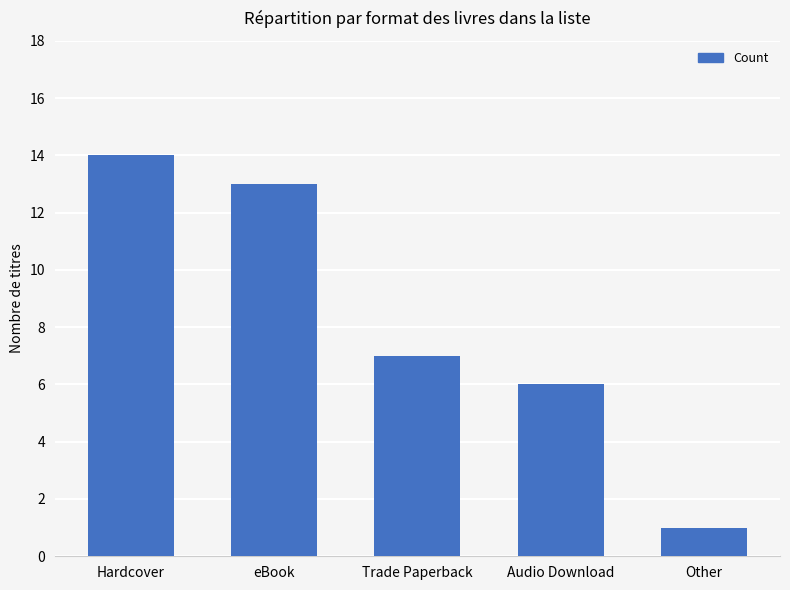

Which category has the highest value across all series?

Hardcover